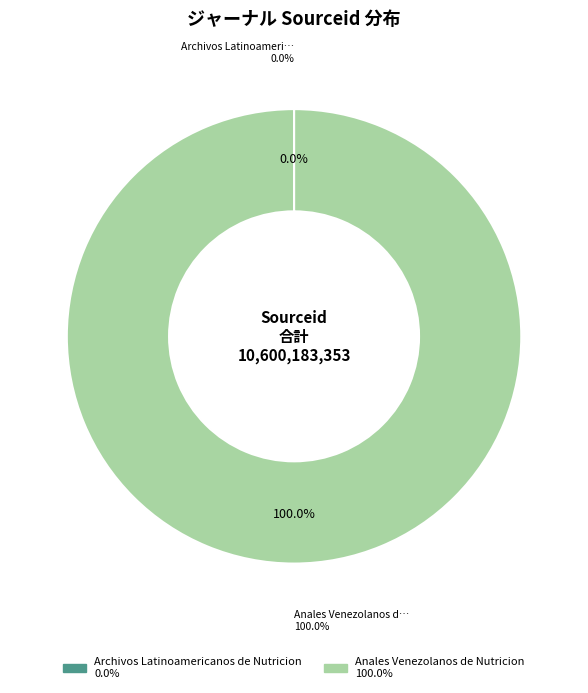

Which category has the biggest portion of the pie?

Anales Venezolanos de Nutricion